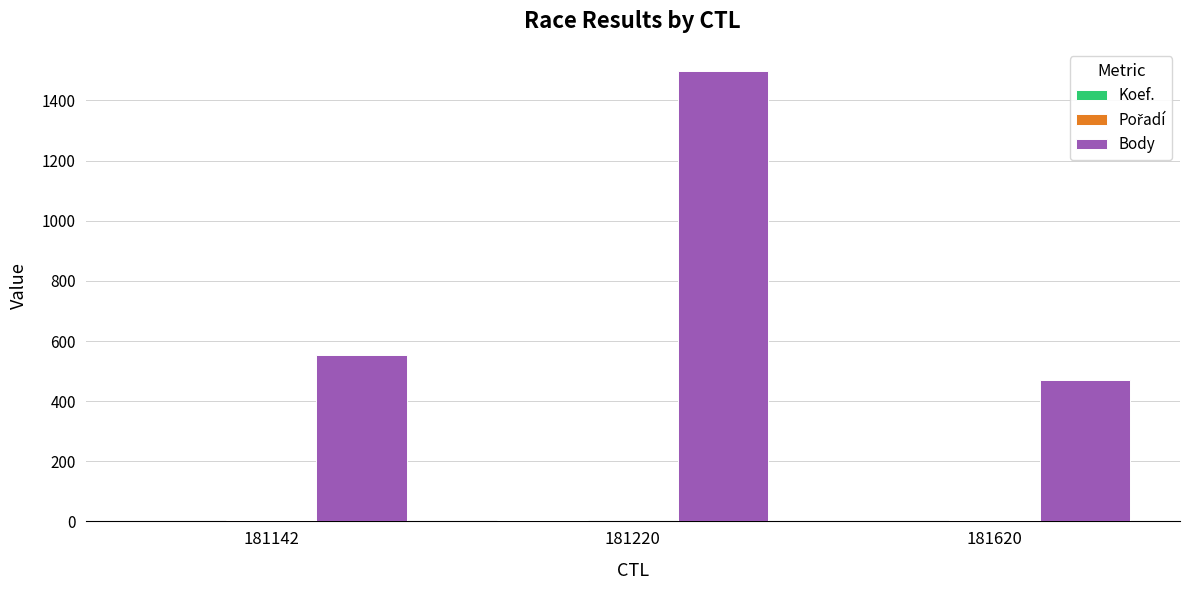

The Body series shows 554 at 181142. True or false?

True